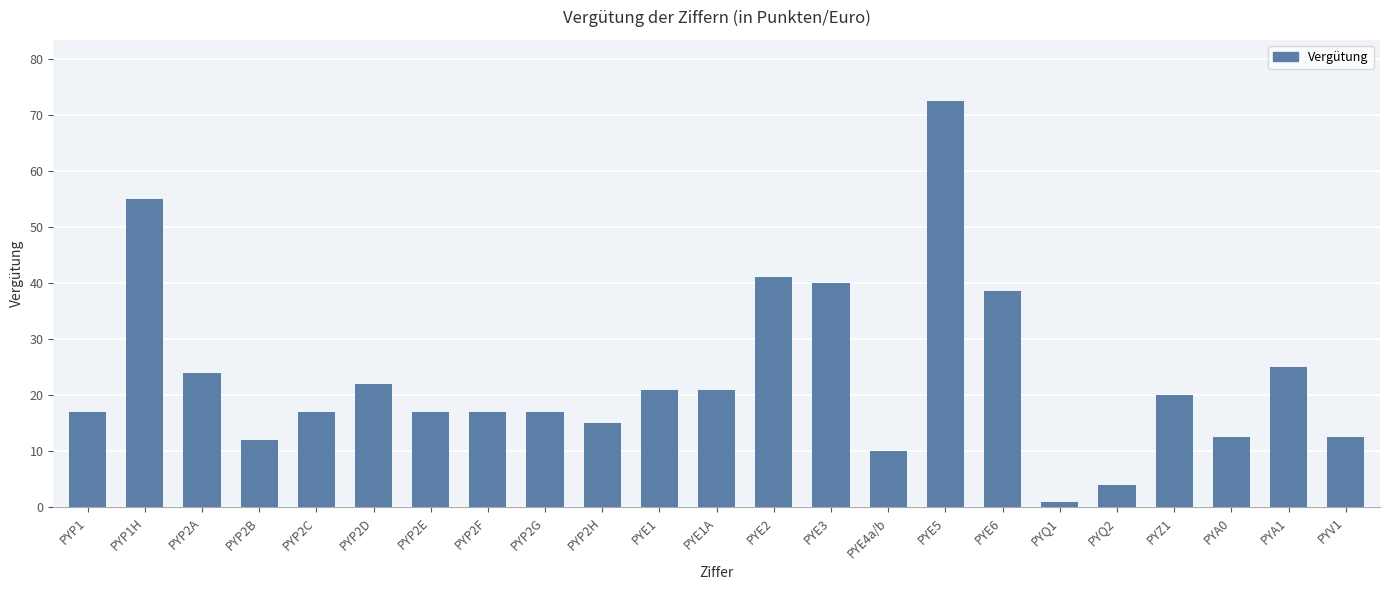

Reading left to right, what are all the values shown in this chart?

17.0	55.0	24.0	12.0	17.0	22.0	17.0	17.0	17.0	15.0	21.0	21.0	41.0	40.0	10.0	72.5	38.5	1.0	4.0	20.0	12.5	25.0	12.5